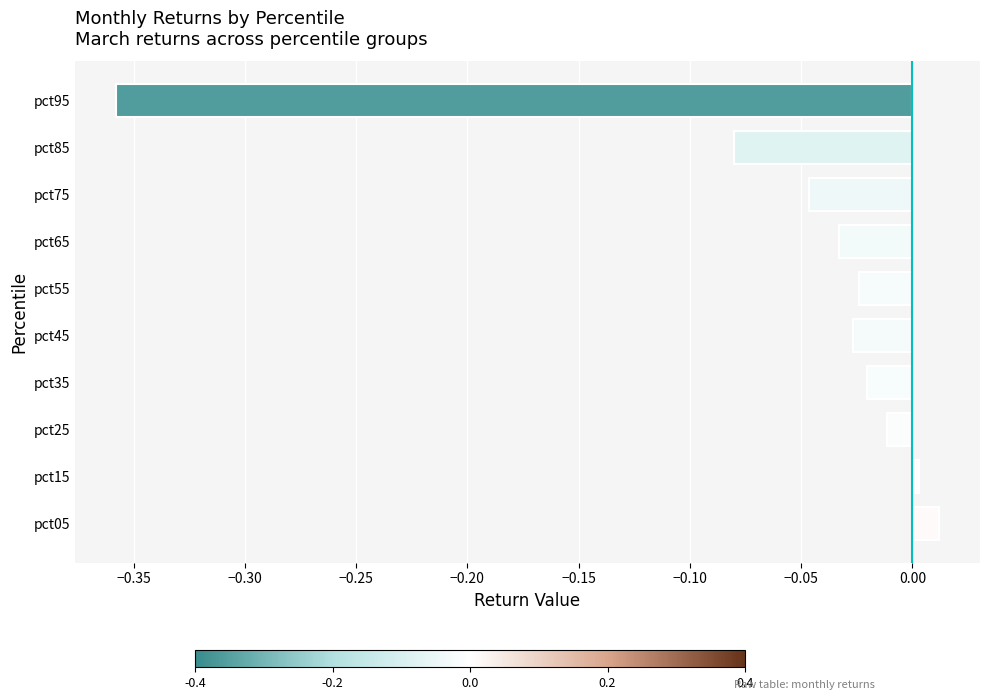

How many values are above zero?

2